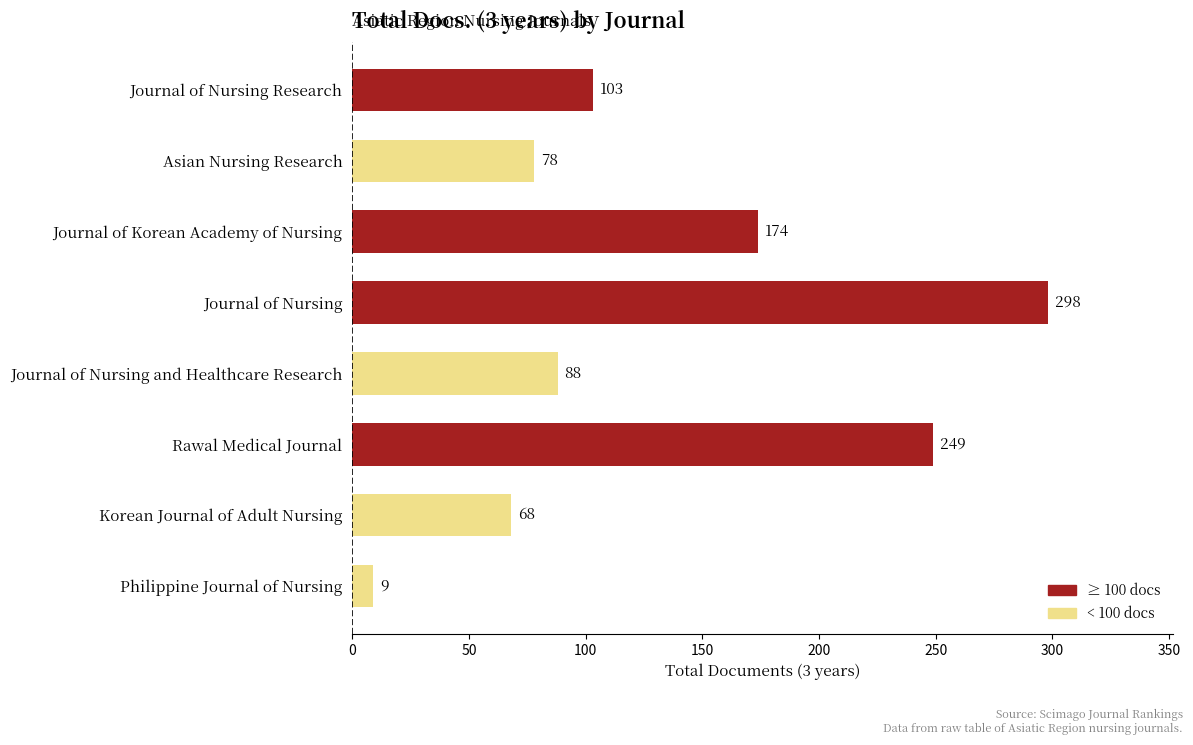

What is the sum of all values?

1067